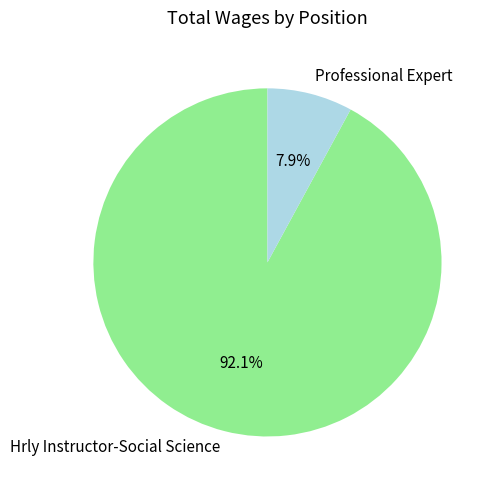

Count the number of slices in the pie.

2